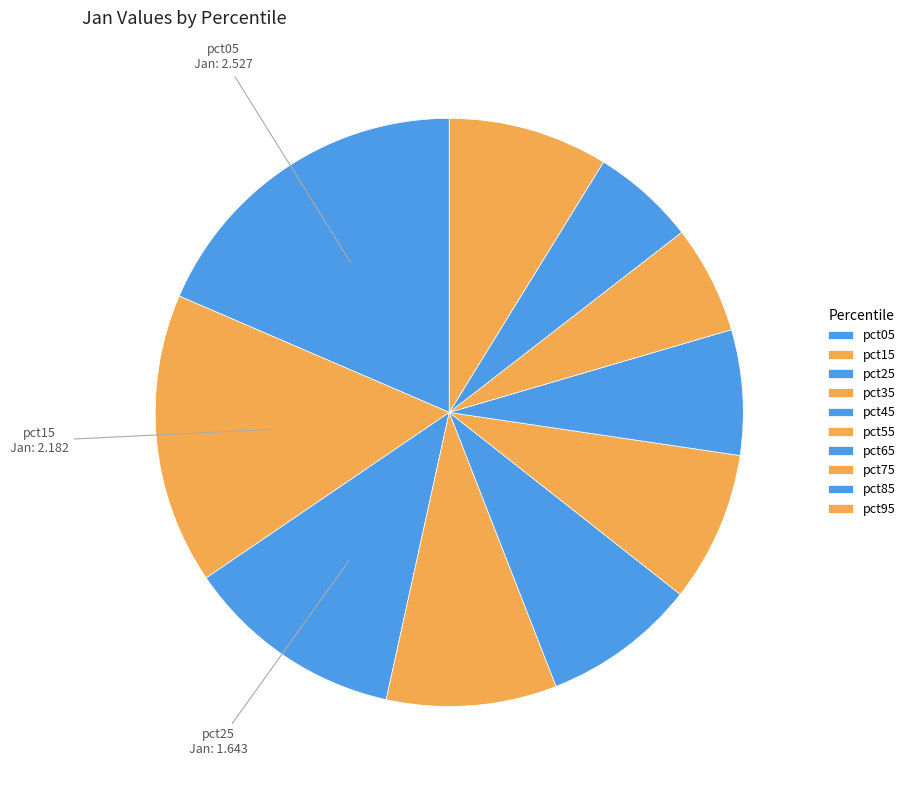

Rank the categories by value from highest to lowest.

pct05, pct15, pct25, pct35, pct95, pct45, pct55, pct65, pct75, pct85